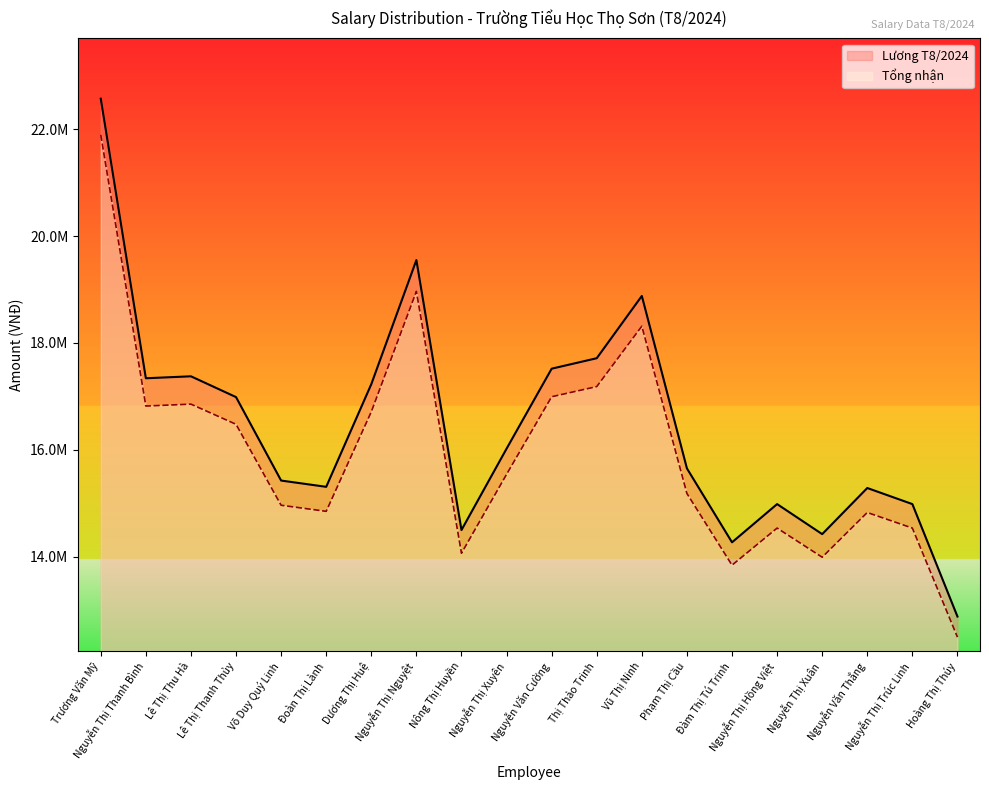

At which category does Tổng nhận reach its first local valley?

Nguyễn Thị Thanh Bình